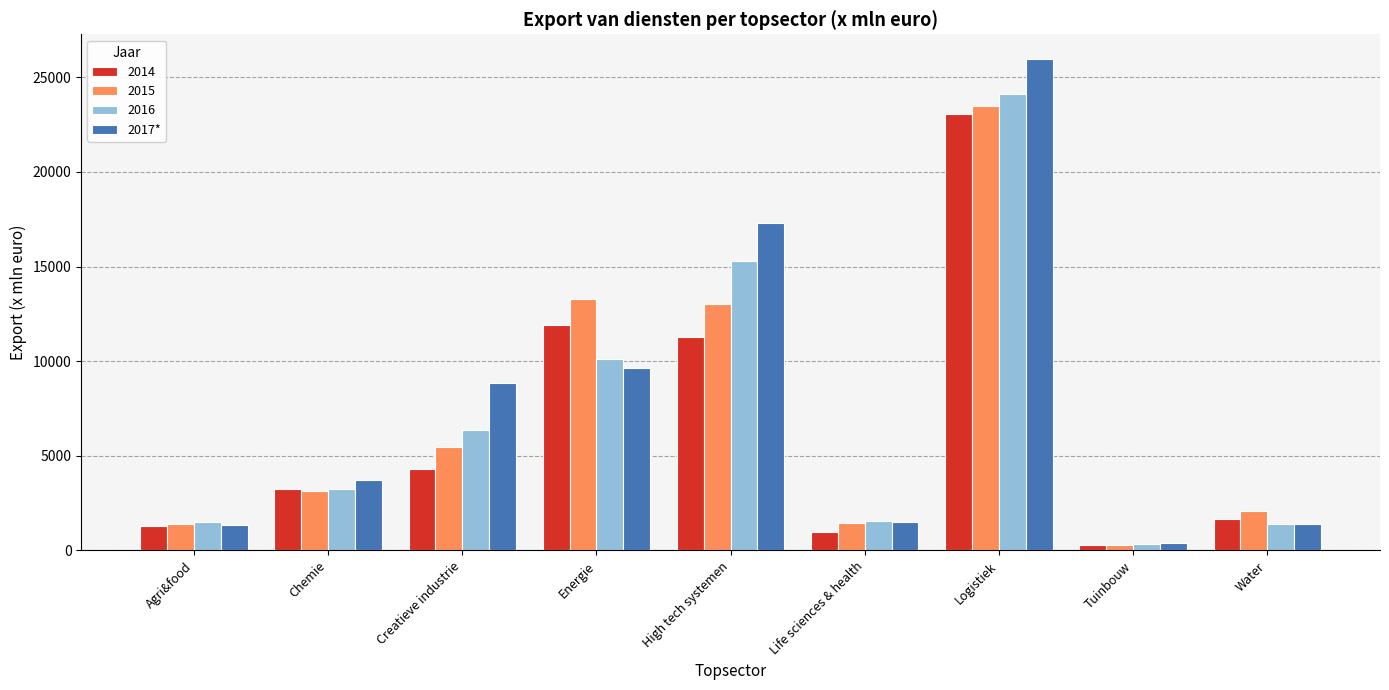

What is the label of the 2nd bar from the right?

Tuinbouw